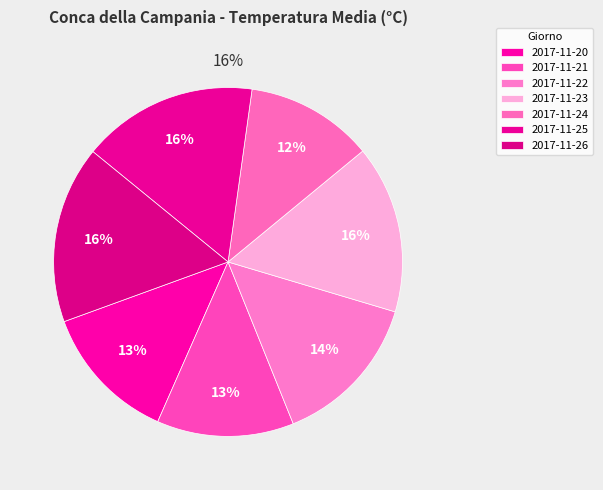

What portion of the pie excludes 2017-11-22?

85.7%